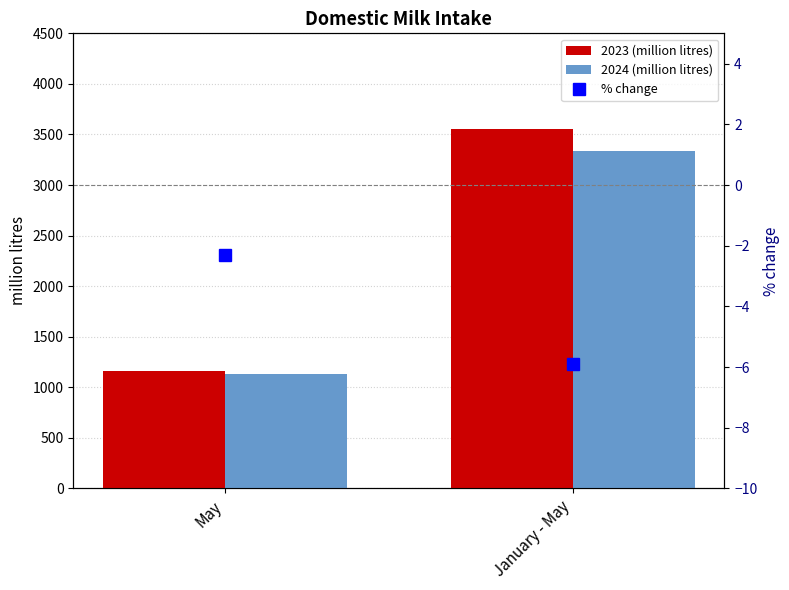

What is the value of the 2023 (million litres) bar at the 1st from the left?

1159.0